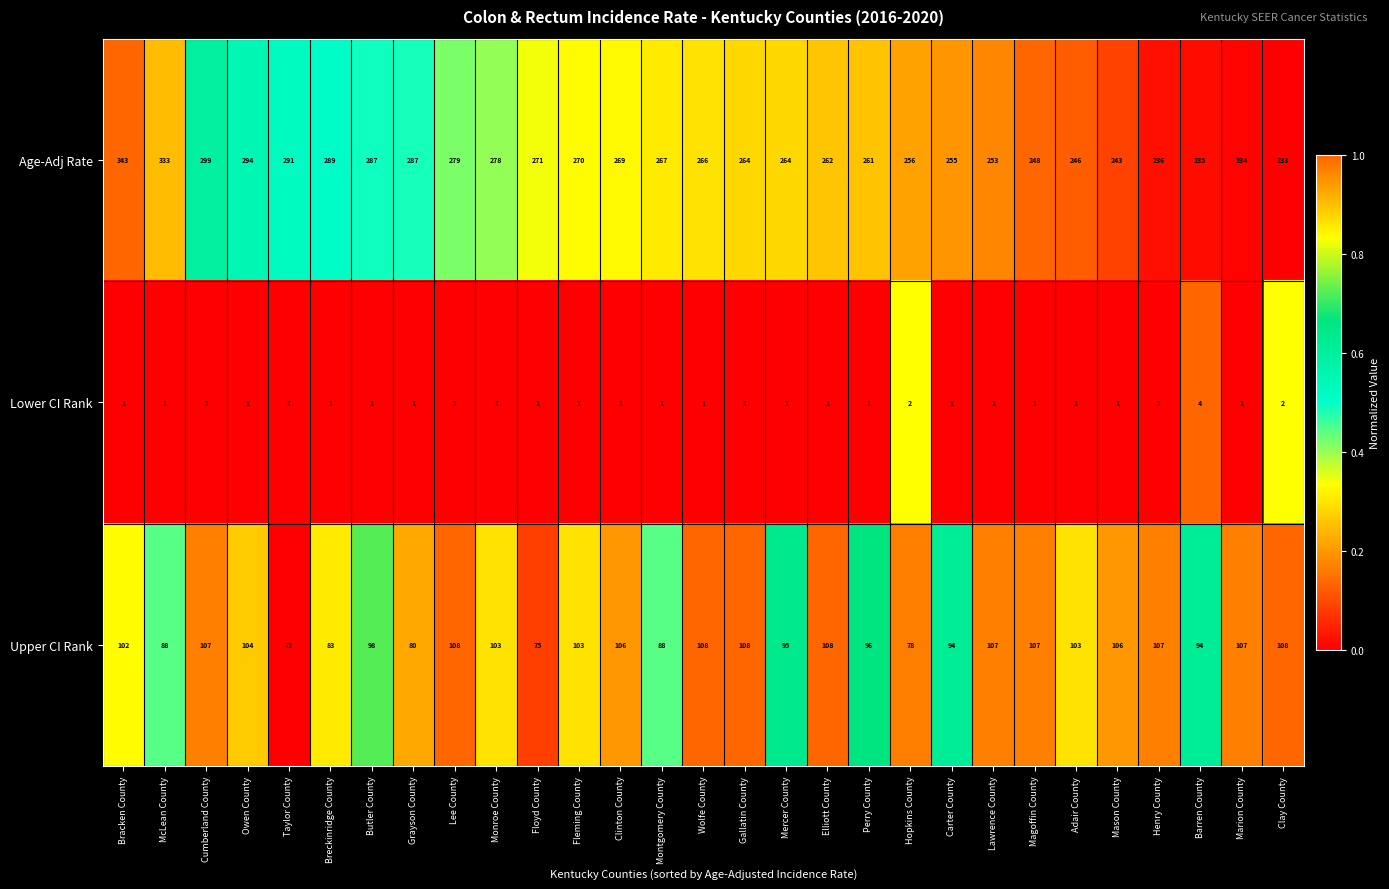

What value does the Age-Adj Rate series have at Mercer County?

264